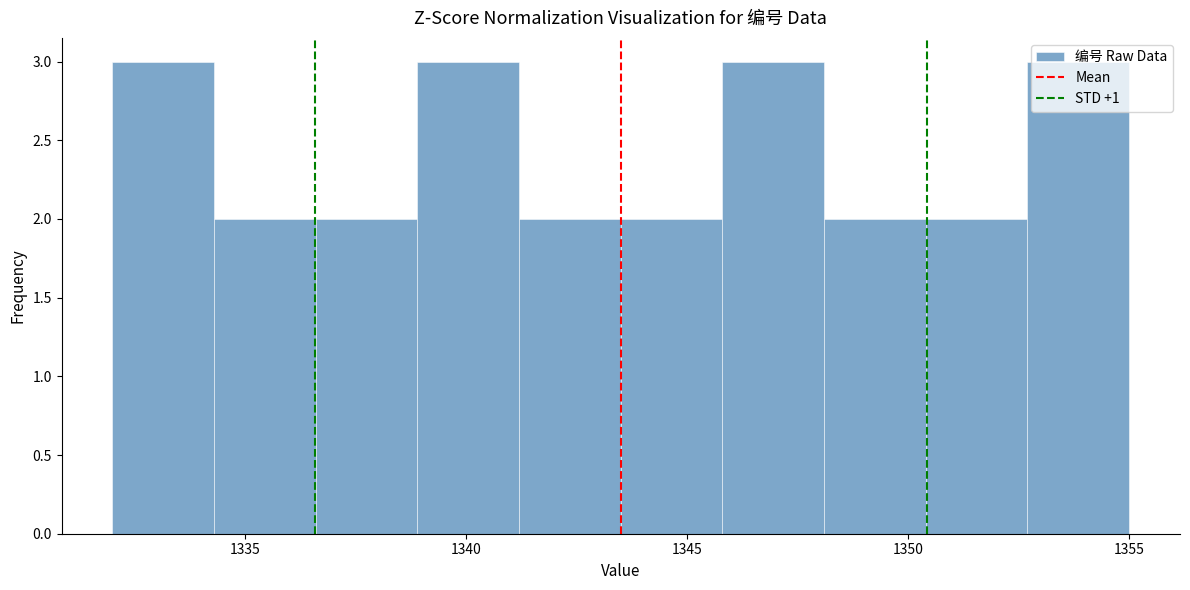

What is the height of the bar covering 1343.5 to 1345.8 on the x-axis? Neither the bar edges nor the heights are printed on the chart, so give them approximately, as read against the axes.

2